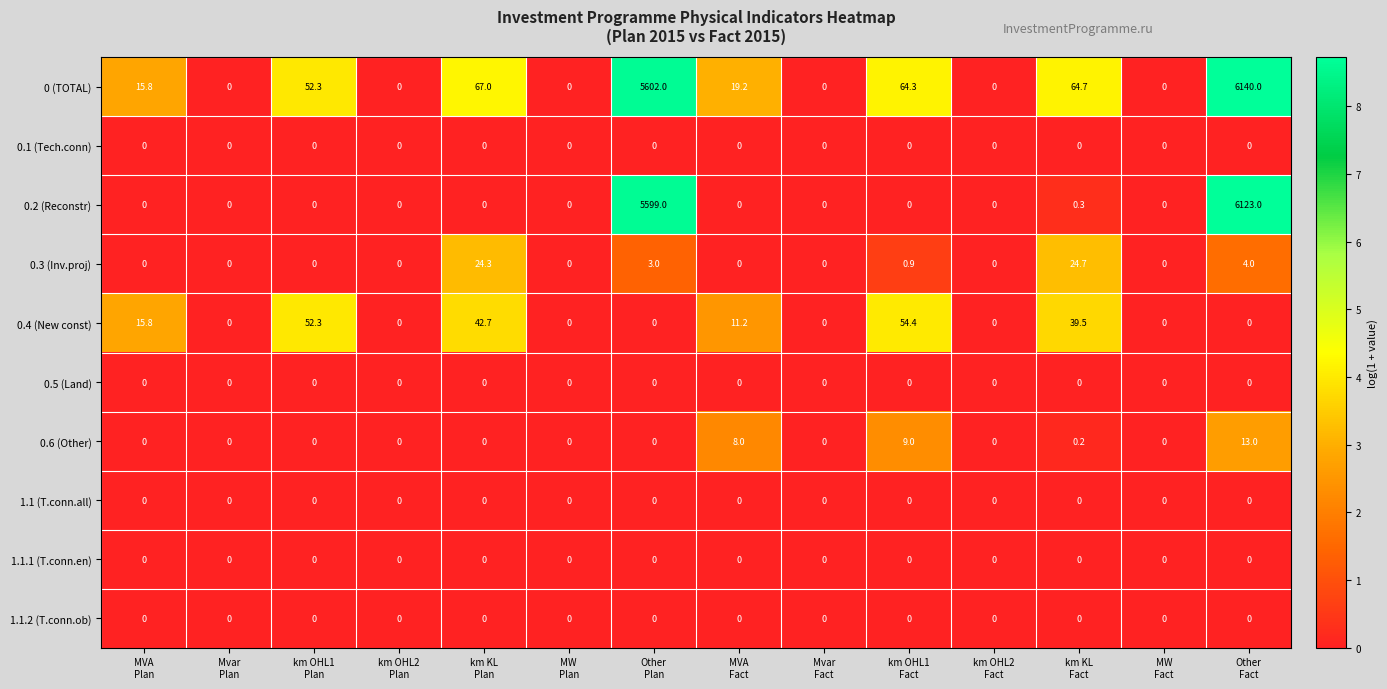

Count the number of categories in the chart.

14